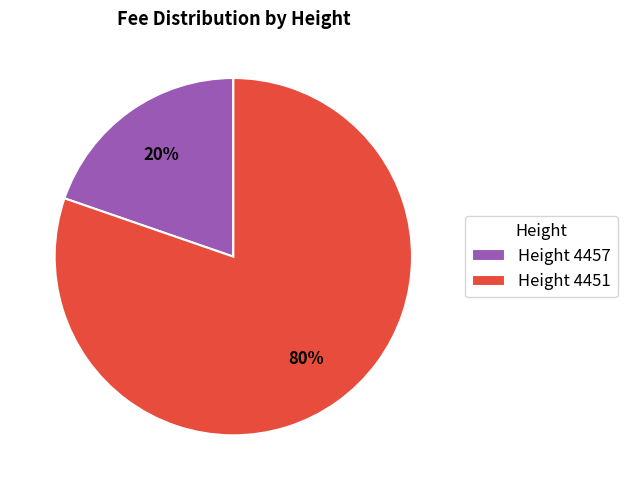

Combined, do Height 4457 and Height 4451 account for over 50%?

Yes